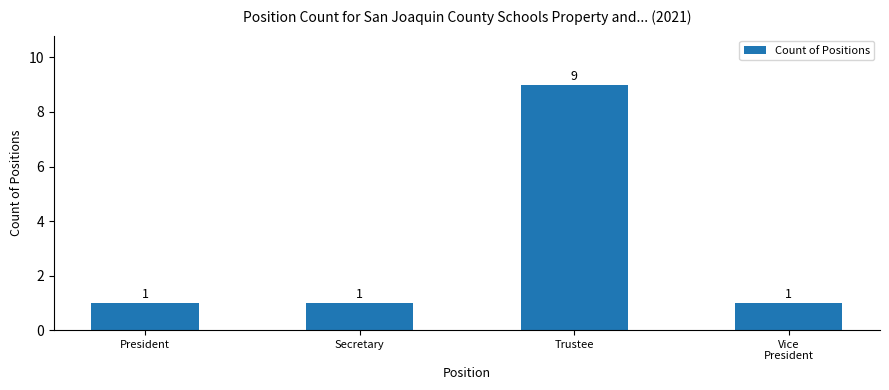

Reading right to left, transcribe all the data shown in this chart.

Vice
President=1	Trustee=9	Secretary=1	President=1